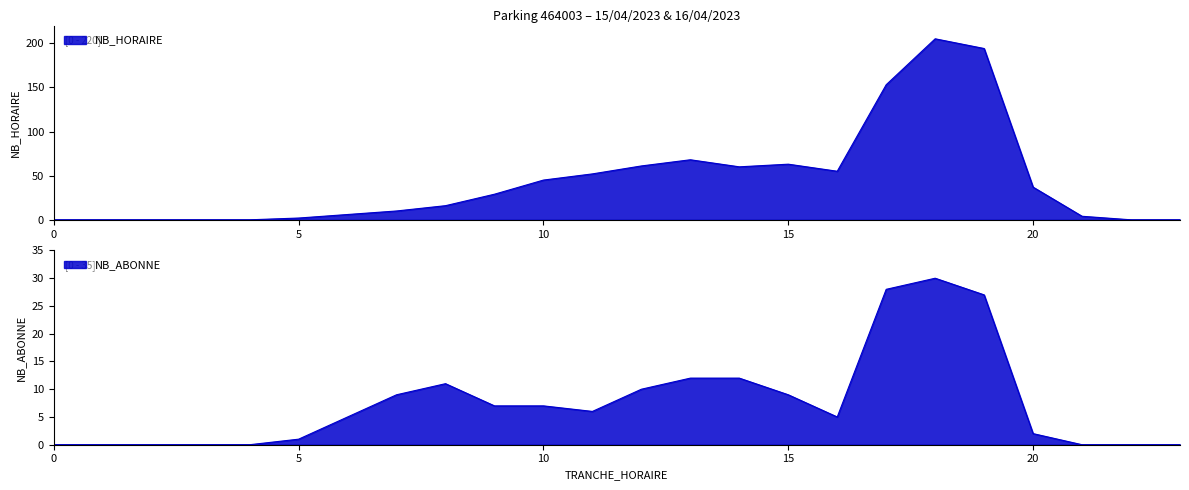

Which series changed the most between 15 and 20?

NB_HORAIRE